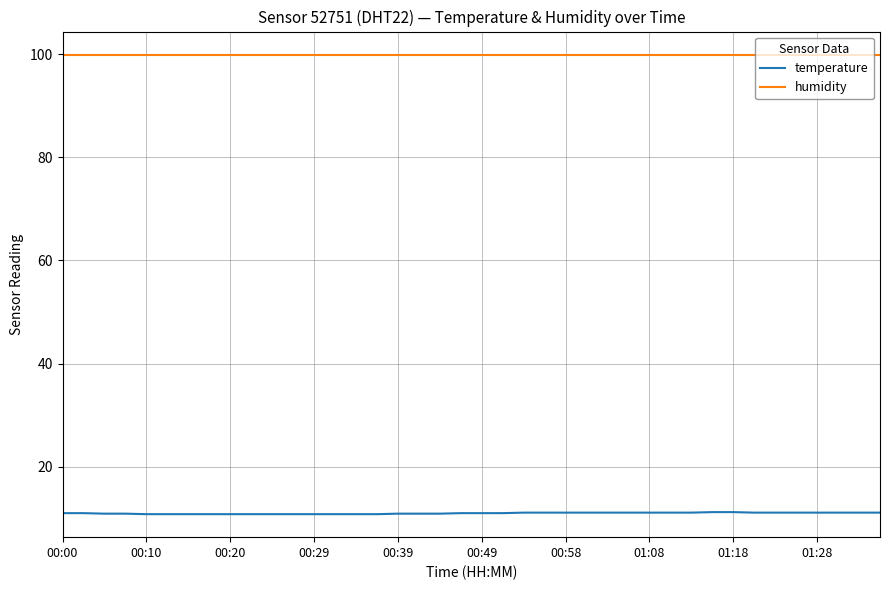

Rank the series by their maximum value, from highest to lowest.

humidity, temperature